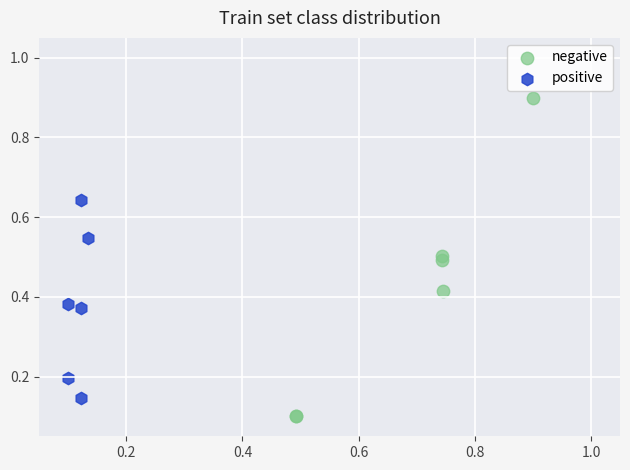

Which series reaches the minimum Y coordinate?

negative